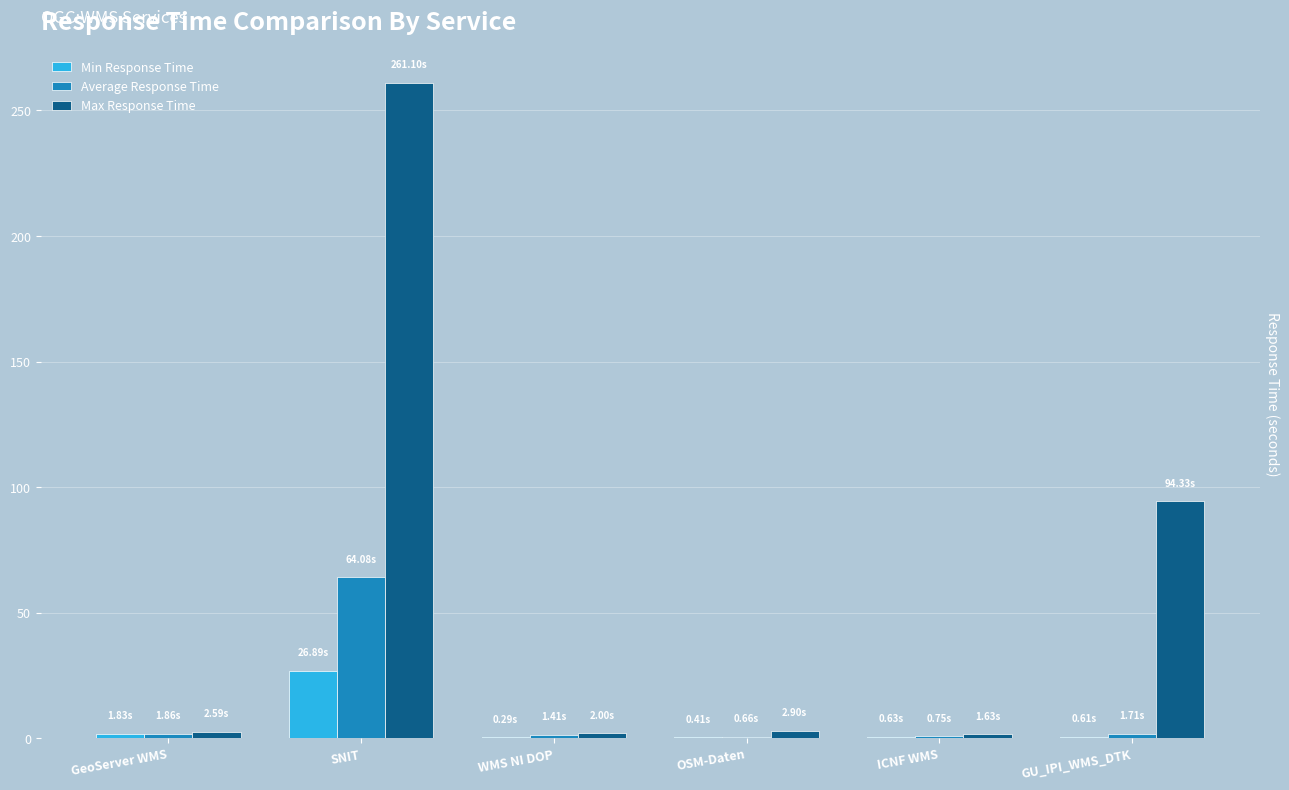

Which label corresponds to the largest value in the chart?

SNIT